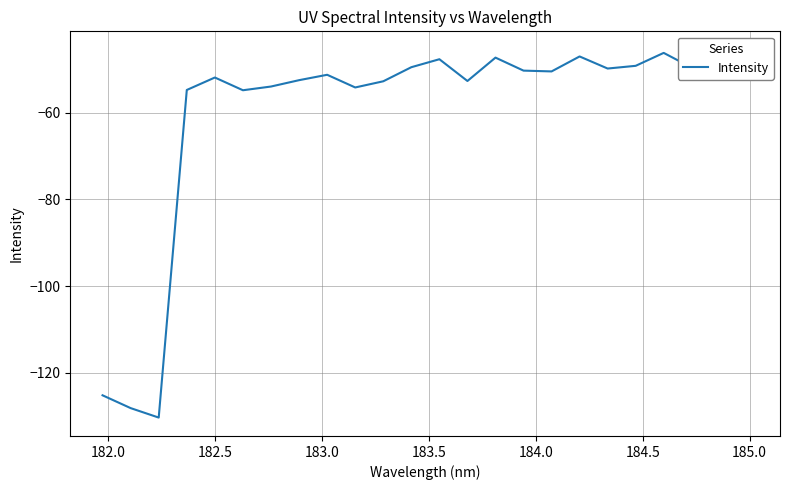

Does the chart have visible grid lines?

Yes